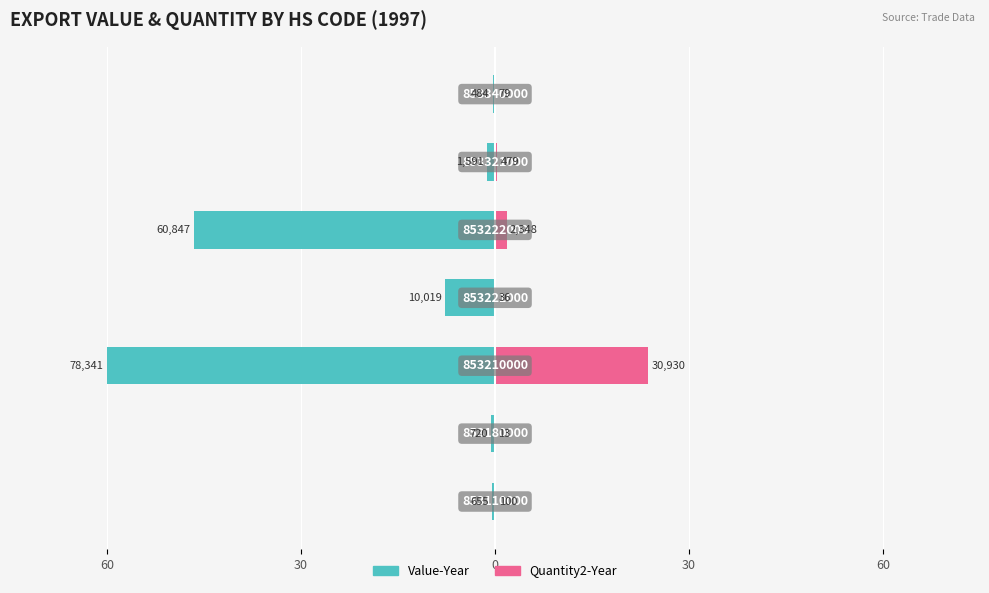

Is the value of Quantity2-Year at 30 greater than the value of Value-Year at 30?

Yes